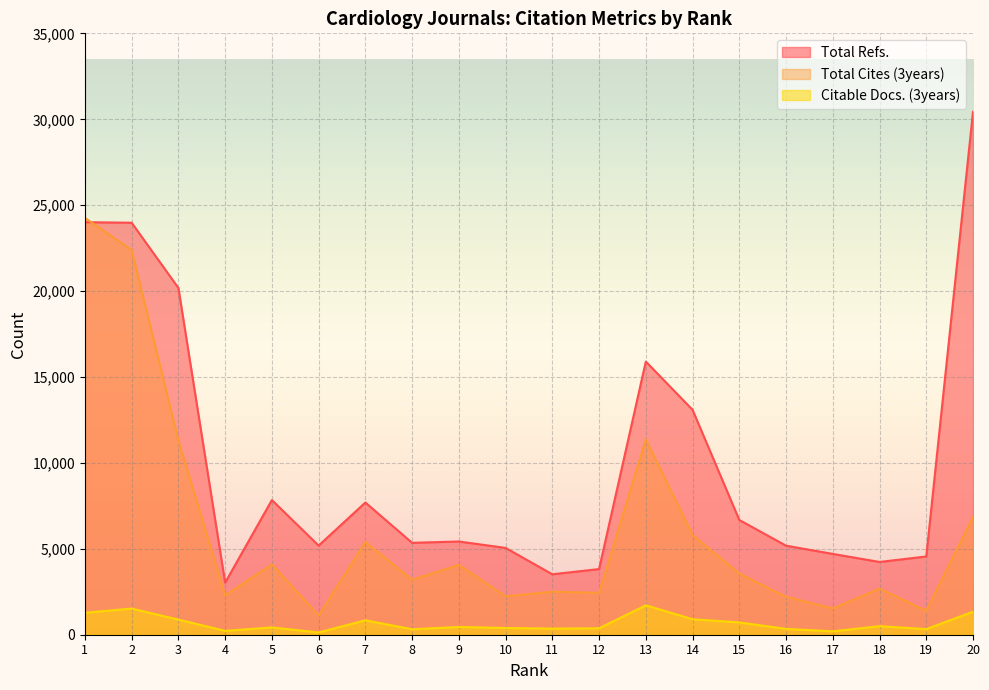

How many values in the Total Cites (3years) series are below 3561?

10